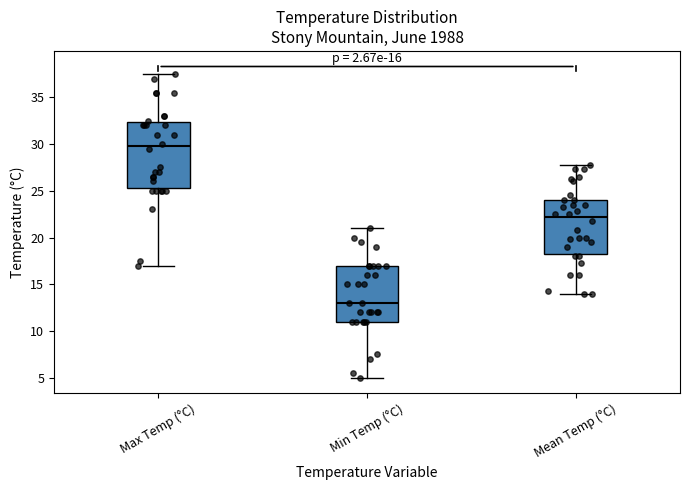

Which box has the lowest median line?

Min Temp (°C)